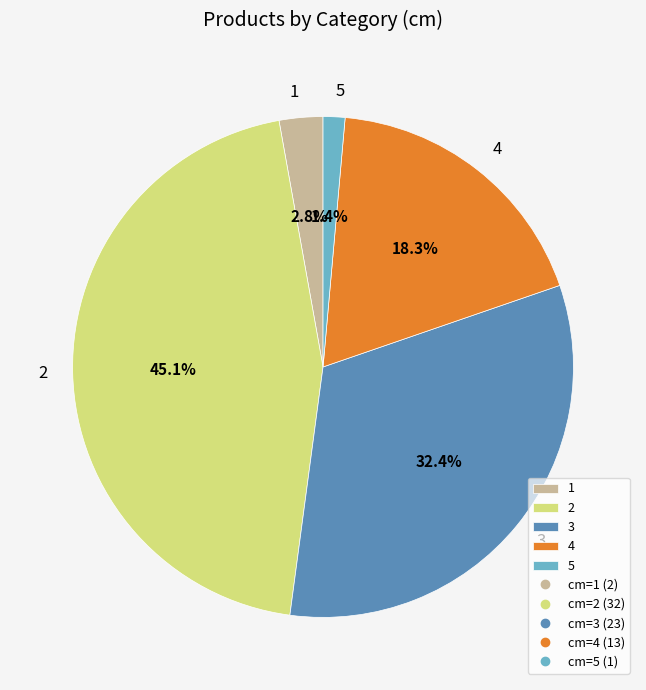

Which slice is the smallest?

5